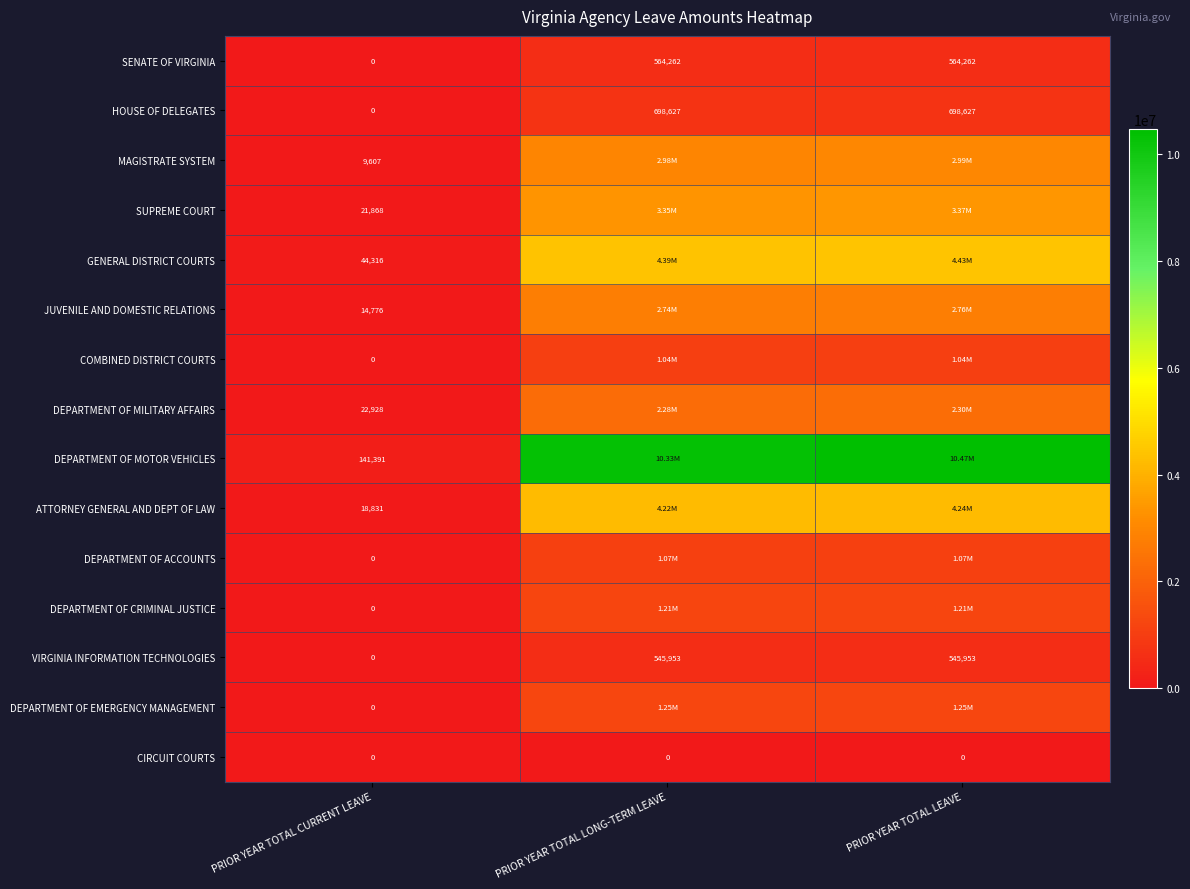

What is the average value of the SENATE OF VIRGINIA series?

376175